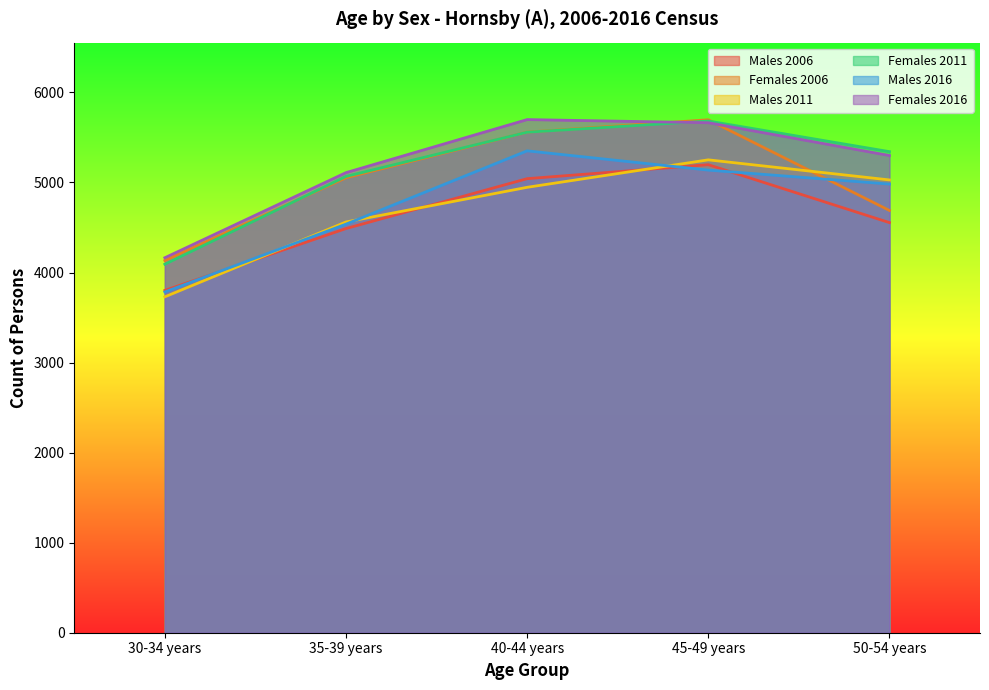

How many data points in Females 2011 are above 5342?

2